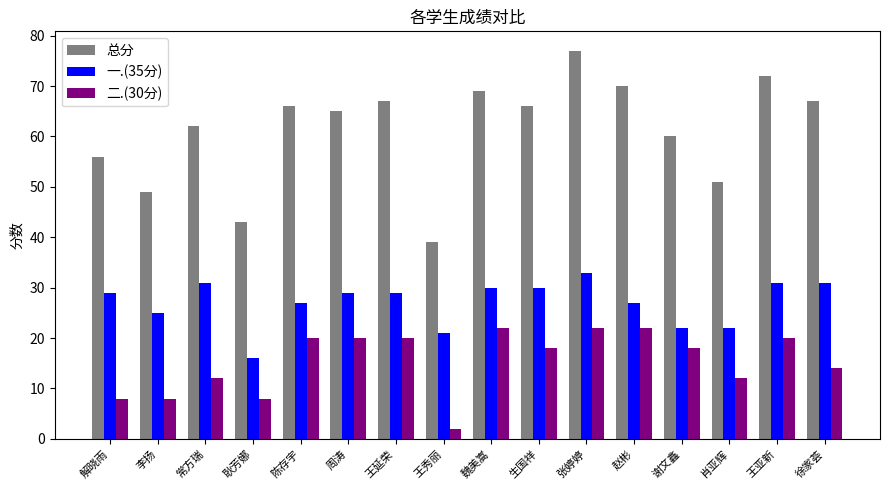

Which series has the largest range (max minus min)?

总分